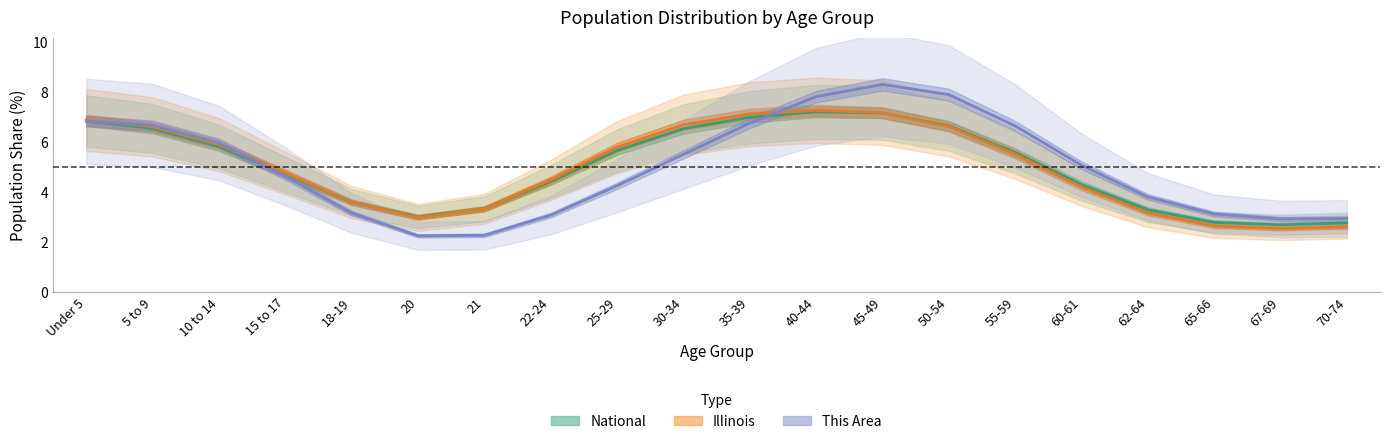

Reading left to right, list all the values displayed in this chart.

National: Under 5=6.9	5 to 9=6.6	10 to 14=5.8	15 to 17=4.7	18-19=3.6	20=3.0	21=3.3	22-24=4.4	25-29=5.7	30-34=6.5	35-39=7.0	40-44=7.2	45-49=7.2	50-54=6.7	55-59=5.6	60-61=4.3	62-64=3.3	65-66=2.8	67-69=2.7	70-74=2.8
Illinois: Under 5=6.9	5 to 9=6.6	10 to 14=5.9	15 to 17=4.8	18-19=3.6	20=3.0	21=3.3	22-24=4.5	25-29=5.8	30-34=6.7	35-39=7.1	40-44=7.3	45-49=7.2	50-54=6.6	55-59=5.5	60-61=4.2	62-64=3.2	65-66=2.6	67-69=2.5	70-74=2.6
This Area: Under 5=6.8	5 to 9=6.7	10 to 14=6.0	15 to 17=4.6	18-19=3.2	20=2.3	21=2.3	22-24=3.1	25-29=4.3	30-34=5.5	35-39=6.8	40-44=7.8	45-49=8.3	50-54=7.9	55-59=6.7	60-61=5.1	62-64=3.8	65-66=3.1	67-69=2.9	70-74=2.9